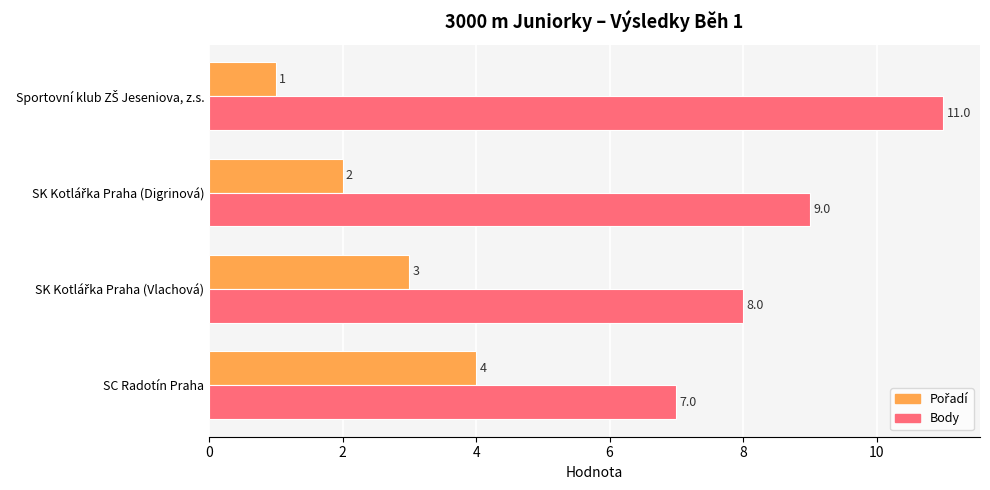

The Body series shows 10 at SC Radotín Praha. True or false?

False